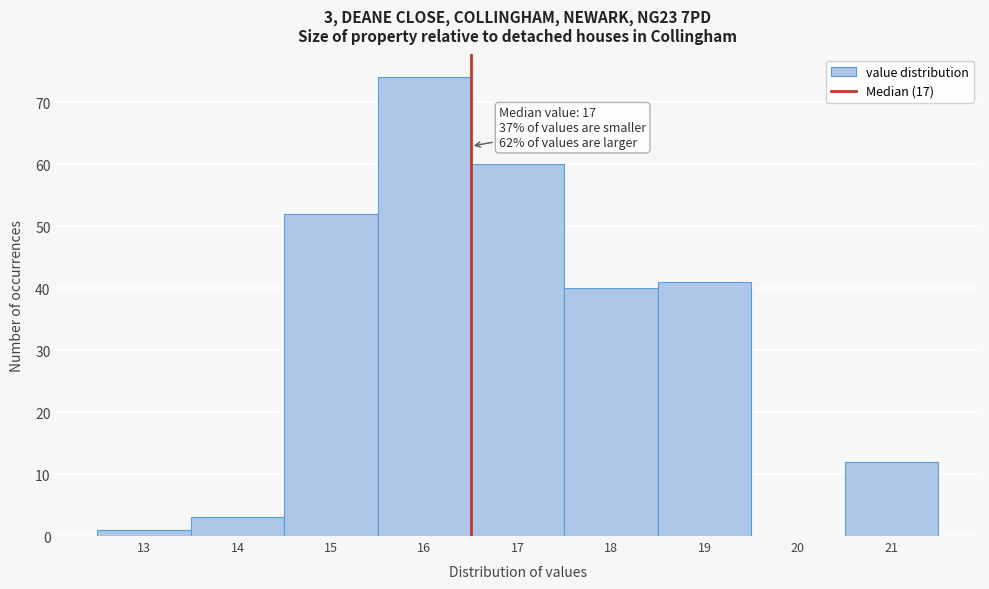

Reading left to right, list all the values displayed in this chart.

13=1	14=3	15=52	16=74	17=60	18=40	19=41	20=0	21=12